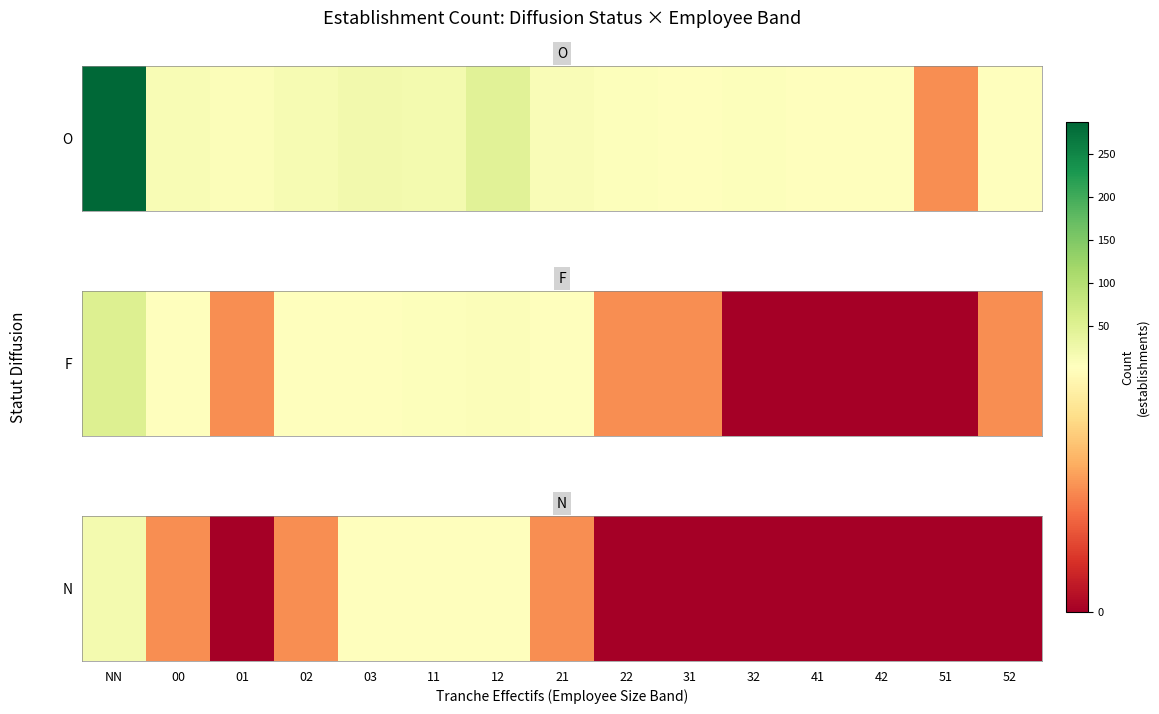

List the labels in order of value, smallest first.

01, 22, 31, 32, 41, 42, 51, 52, 00, 02, 21, 03, 11, 12, NN